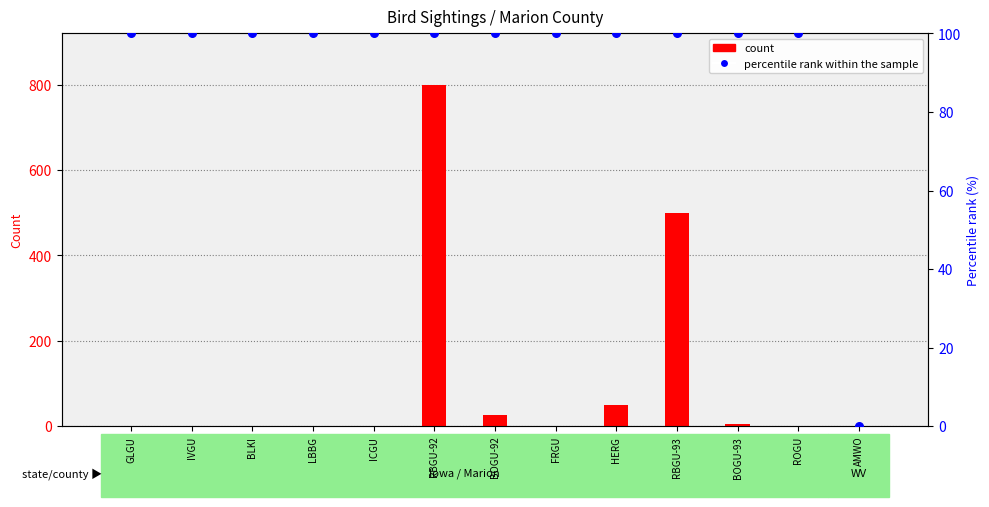

Which series reaches the minimum Y coordinate?

percentile rank within the sample